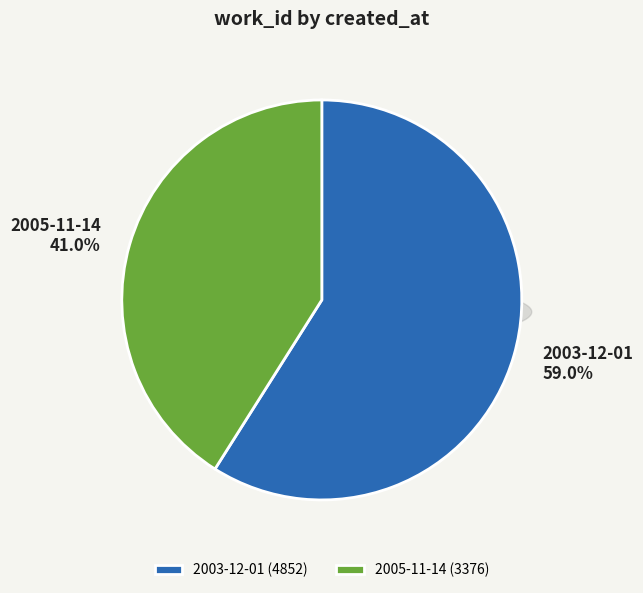

What percentage is the 2005-11-14 slice, to the nearest percent?

41%